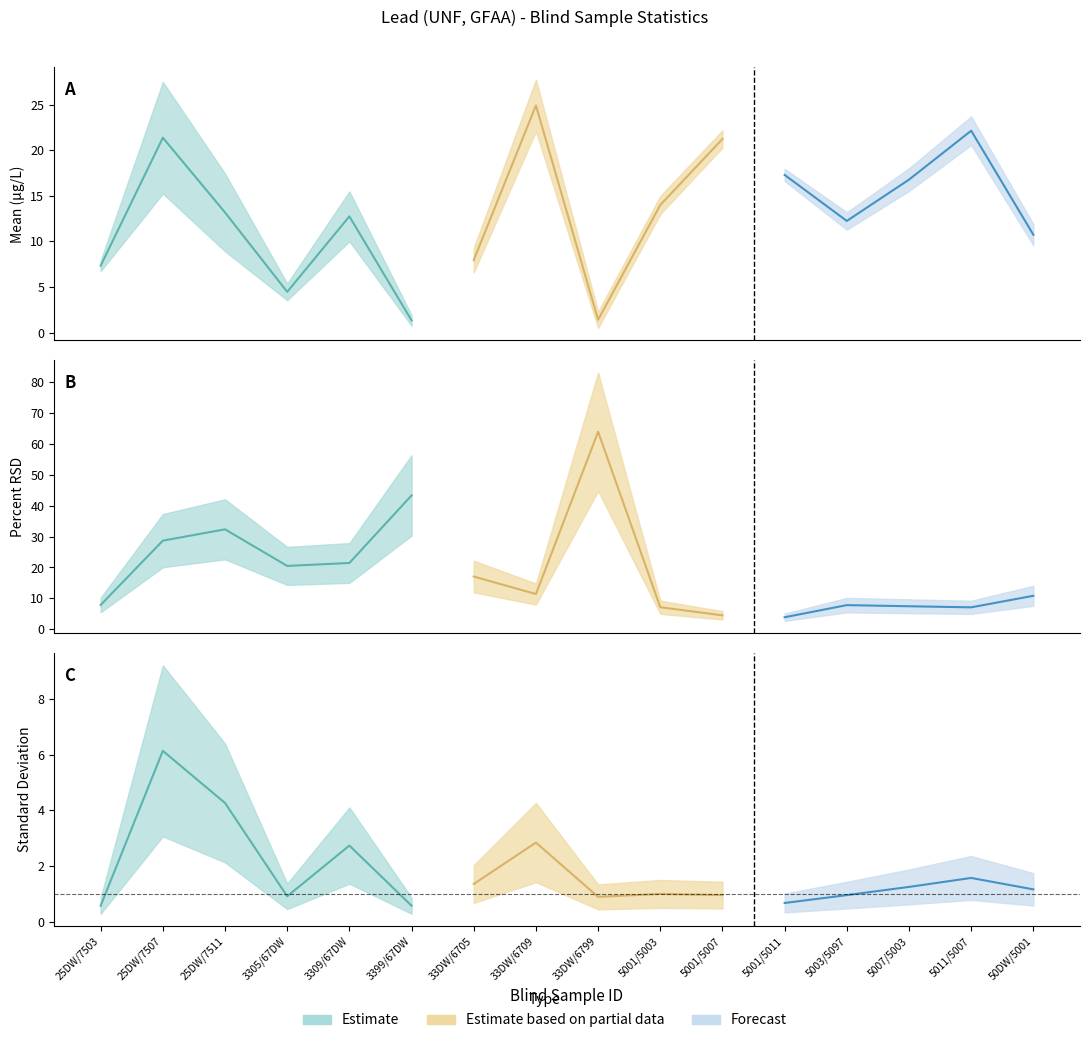

At how many categories does at least one series exceed 33?

2